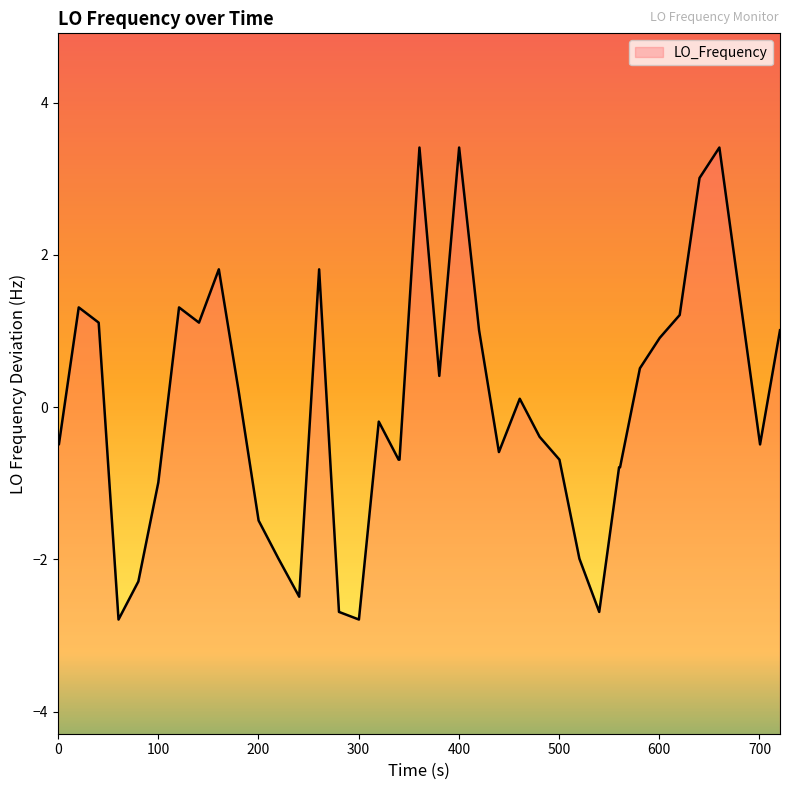

How many lines are shown in the chart?

1